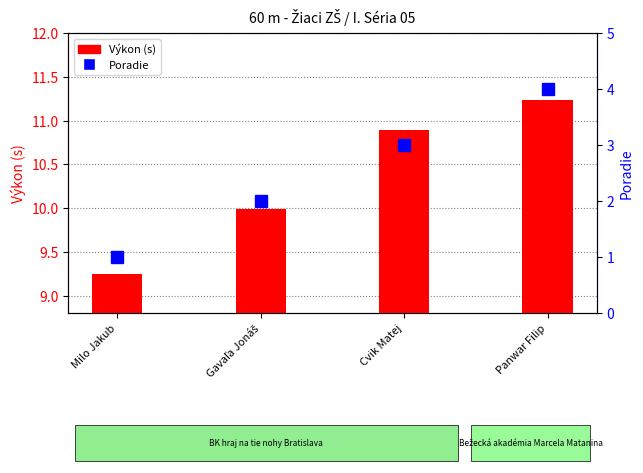

Reading left to right, what are all the values shown in this chart?

Výkon (s): 9.2	10.0	10.9	11.2
Poradie: 1.0	2.0	3.0	4.0